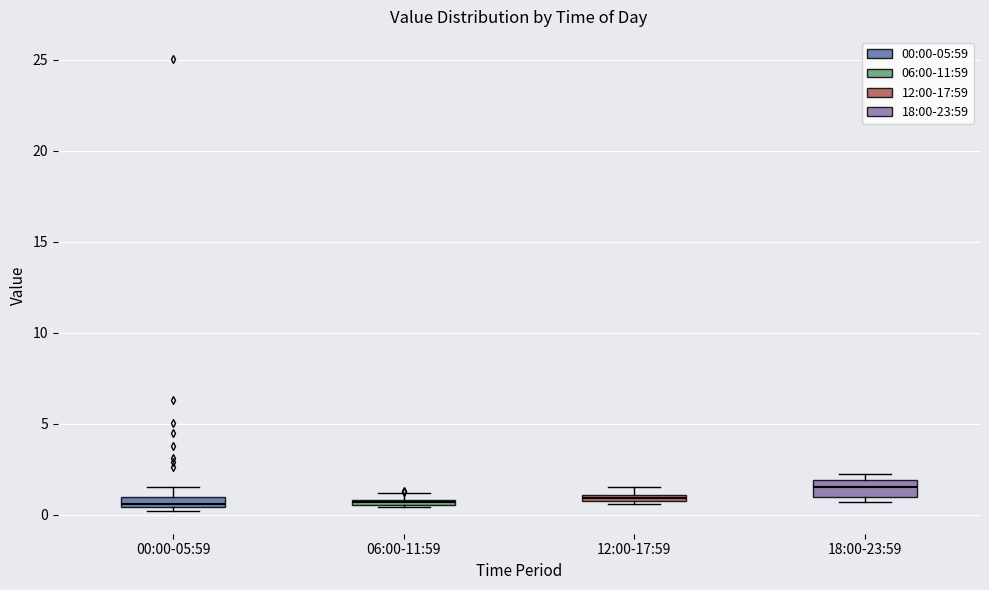

Where is the upper edge of the box for 06:00-11:59 on the y-axis? The values are not printed on the chart, so give them approximately, as read against the axis.

1.0